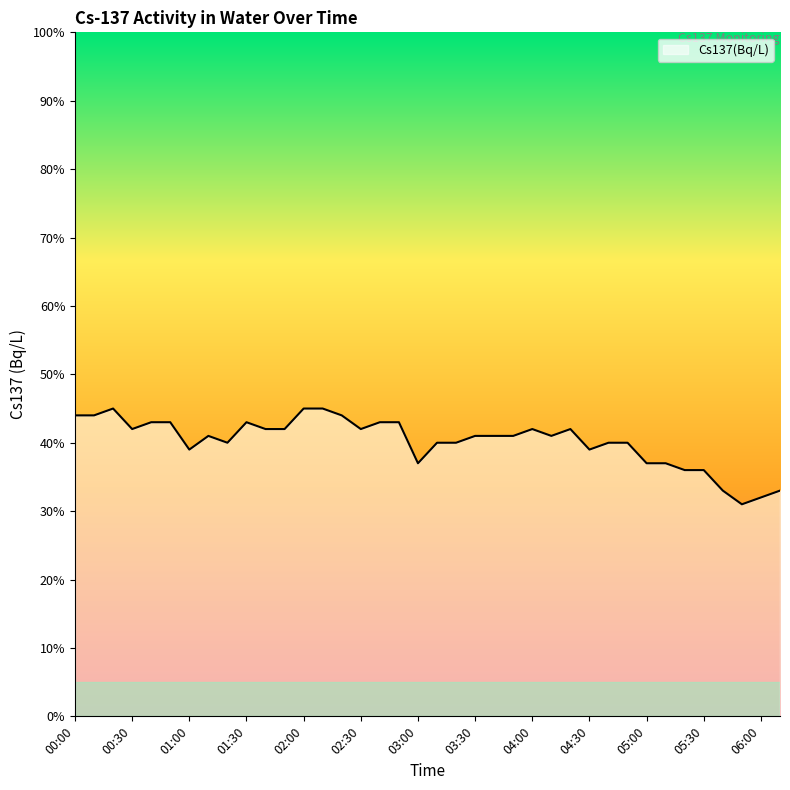

Rank the categories by value from highest to lowest.

00:20, 02:00, 02:10, 00:00, 00:10, 02:20, 00:40, 00:50, 01:30, 02:40, 02:50, 00:30, 01:40, 01:50, 02:30, 04:00, 04:20, 01:10, 03:30, 03:40, 03:50, 04:10, 01:20, 03:10, 03:20, 04:40, 04:50, 01:00, 04:30, 03:00, 05:00, 05:10, 05:20, 05:30, 05:40, 06:10, 06:00, 05:50